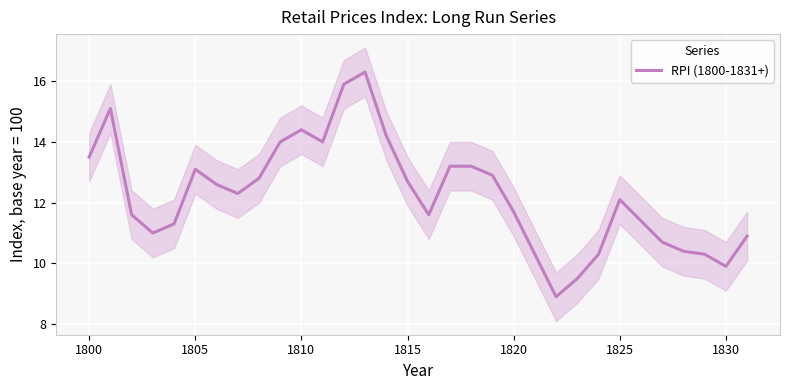

At which label does RPI (1800-1831+) first exceed 12?

1800